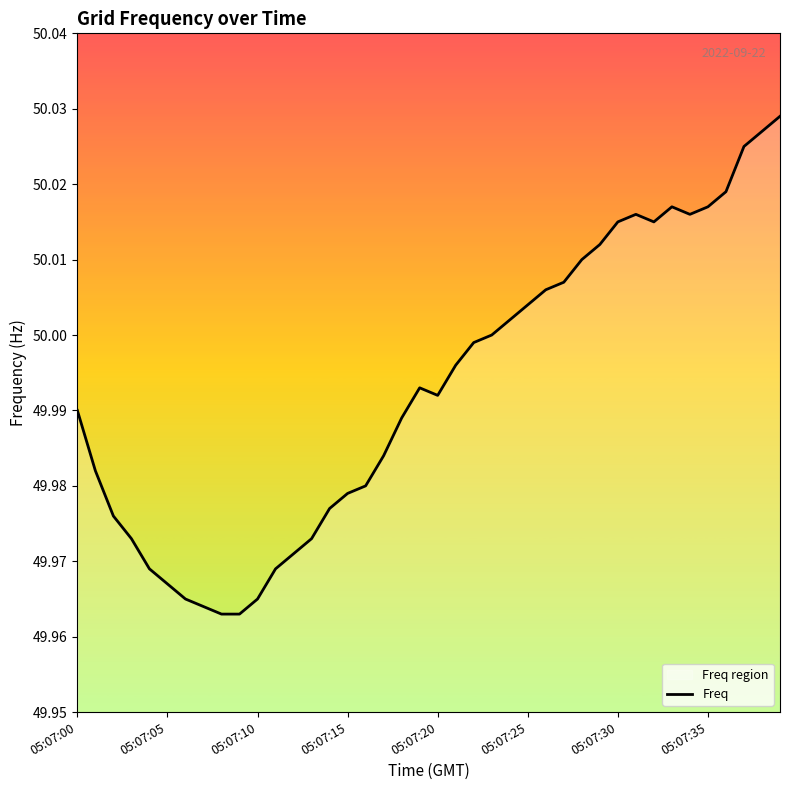

The value at 05:07:25 is 21.5. True or false?

False